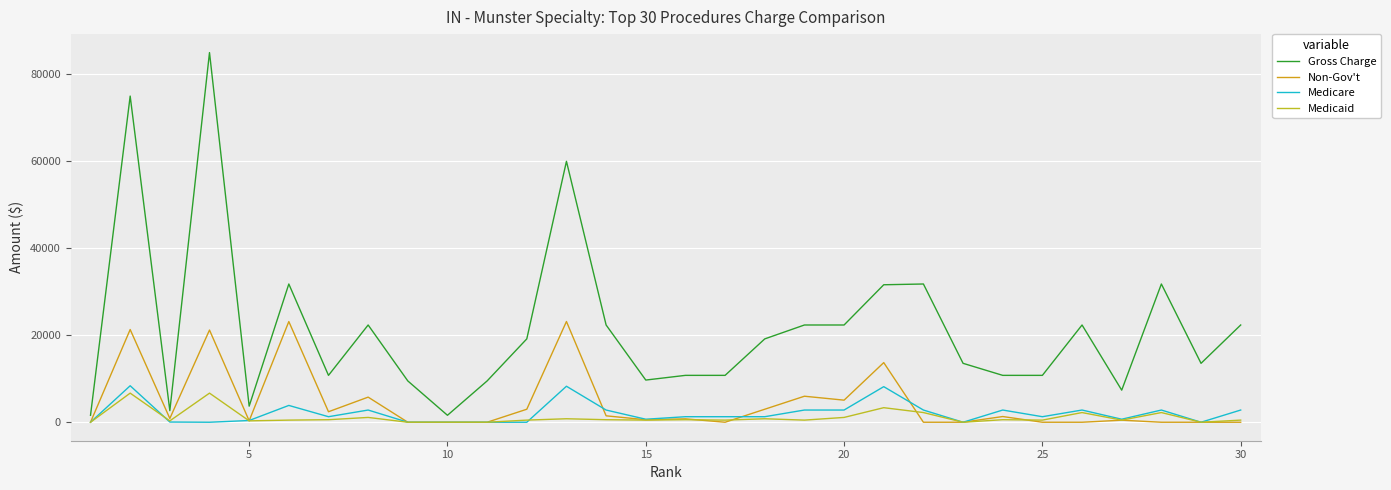

How many lines are shown in the chart?

4